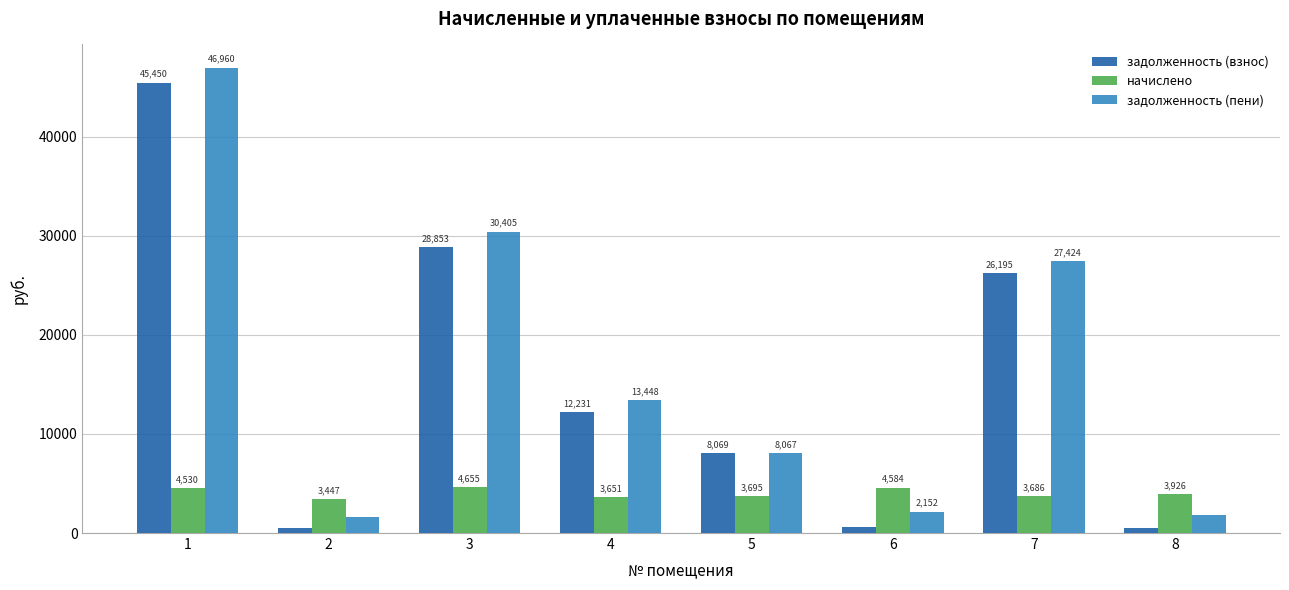

Where is задолженность (взнос) nearest to the value 22959?

7